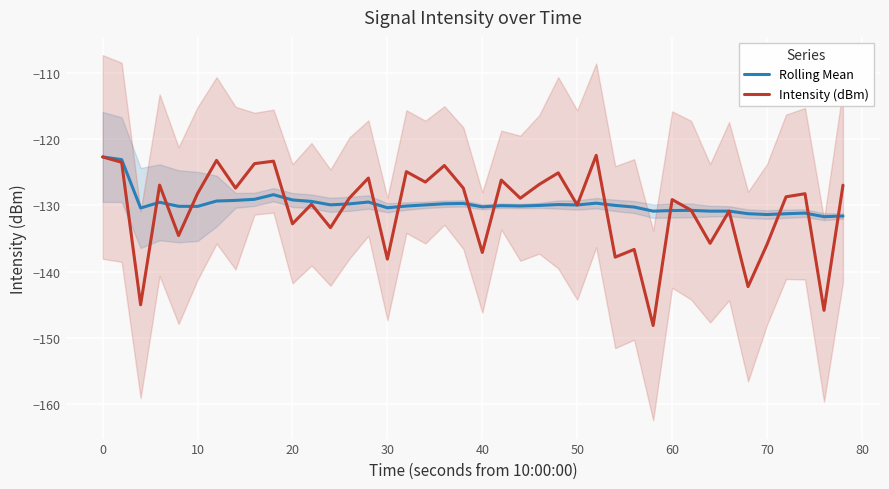

List the series in order of their peak value, highest first.

Intensity (dBm), Rolling Mean